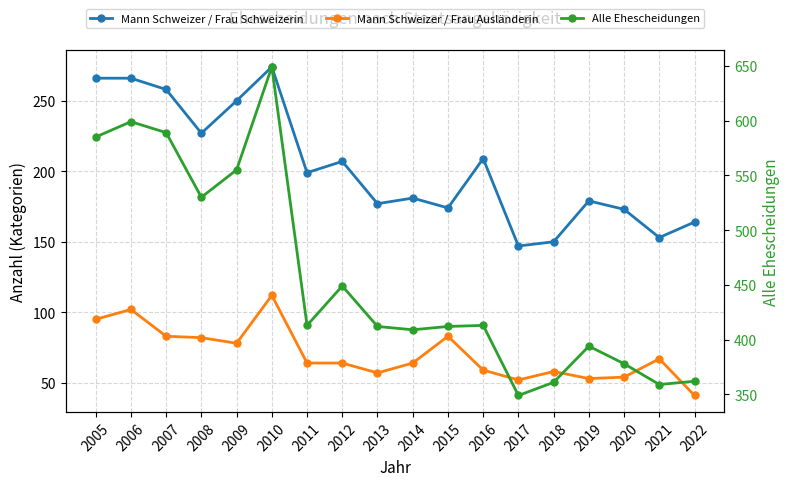

What is the value of the Alle Ehescheidungen point at the 3rd from the left?

589